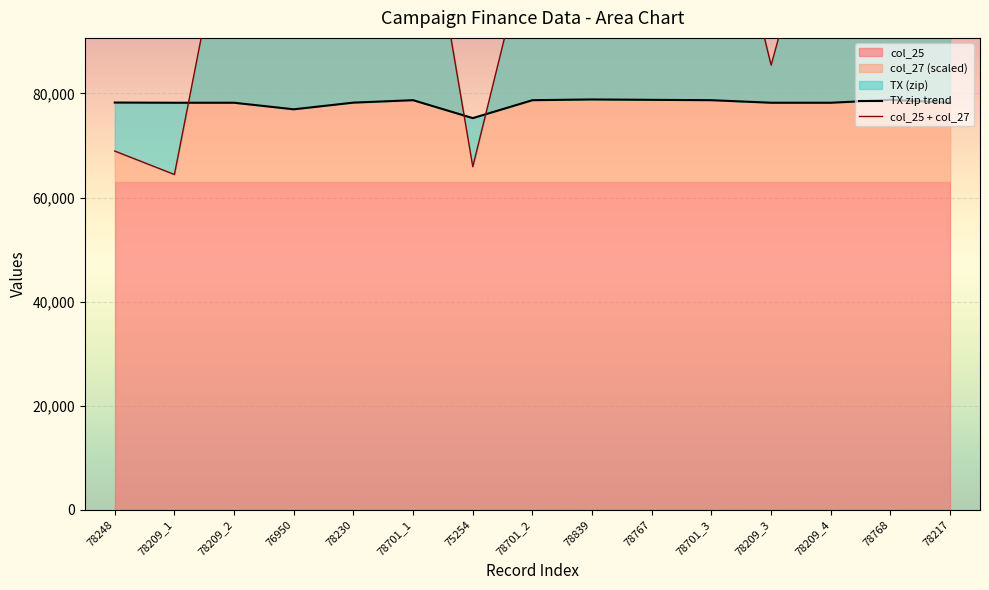

Reading left to right, what are all the values shown in this chart?

TX zip trend: 78248=78248	78209_1=78209	78209_2=78209	76950=76950	78230=78230	78701_1=78701	75254=75254	78701_2=78701	78839=78839	78767=78767	78701_3=78701	78209_3=78209	78209_4=78209	78768=78768	78217=78217
col_25 + col_27: 78248=68931	78209_1=64431	78209_2=122931	76950=136431	78230=134931	78701_1=133431	75254=65931	78701_2=112431	78839=110931	78767=139431	78701_3=131931	78209_3=85431	78209_4=127431	78768=106431	78217=97431